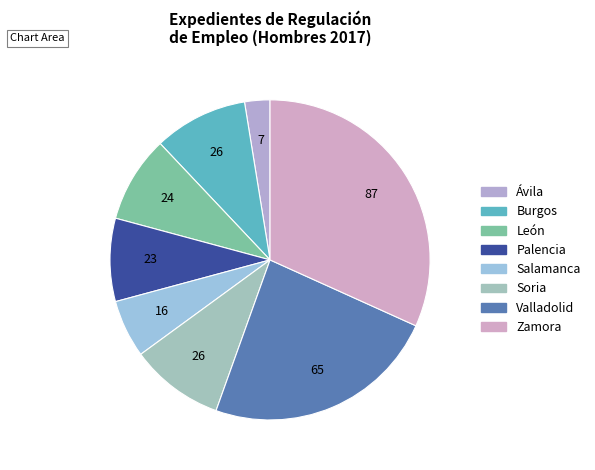

Count the number of slices in the pie.

8